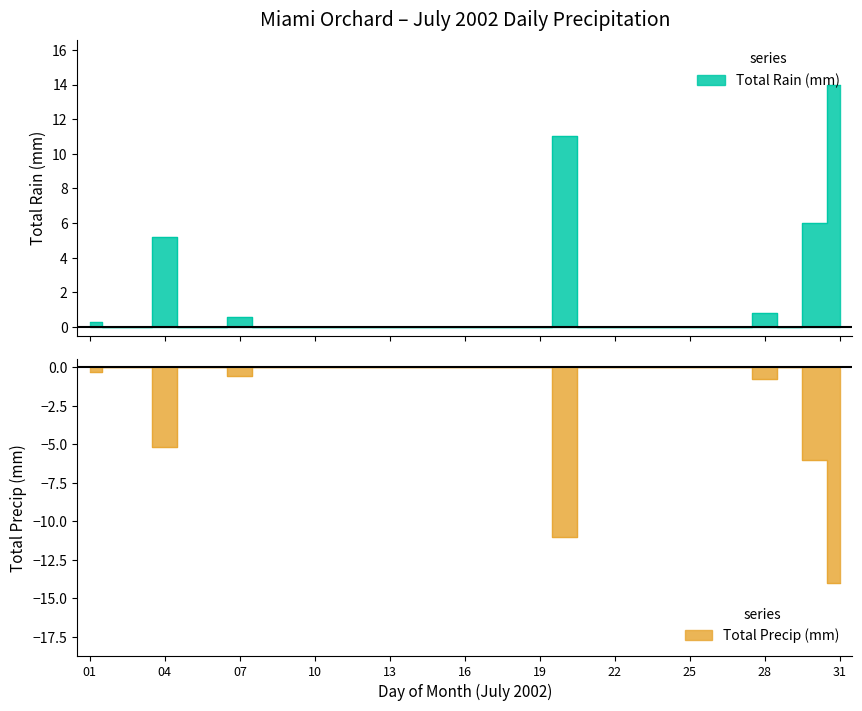

True or false: Total Precip (mm) and Total Rain (mm) intersect in this chart.

False